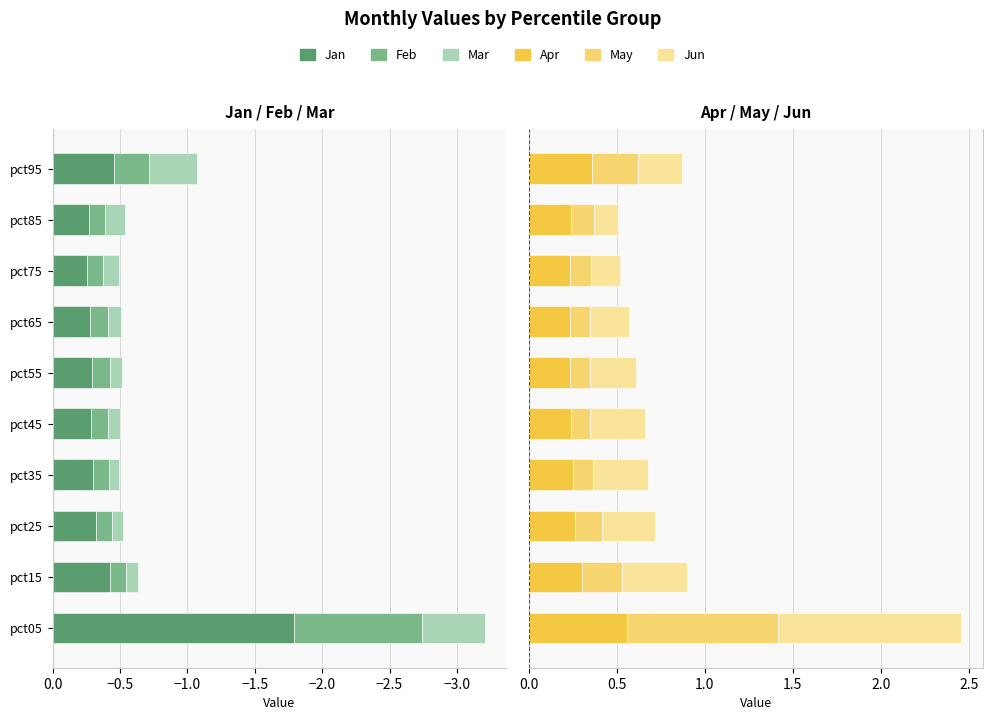

How many groups of bars are there?

10